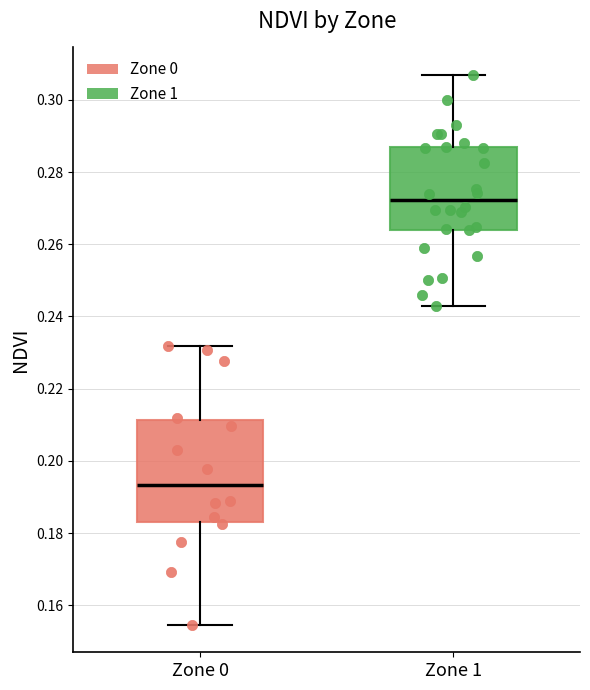

Where does the lower whisker of the box for Zone 1 end on the y-axis? The values are not printed on the chart, so give them approximately, as read against the axis.

0.244